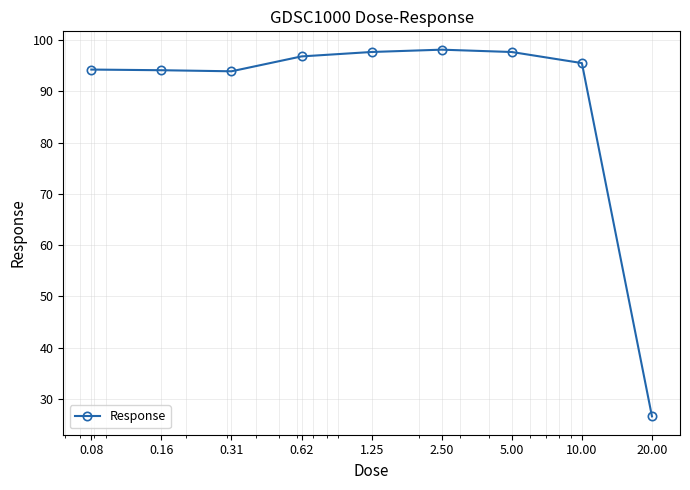

What is the difference between the maximum and second lowest values?

4.2